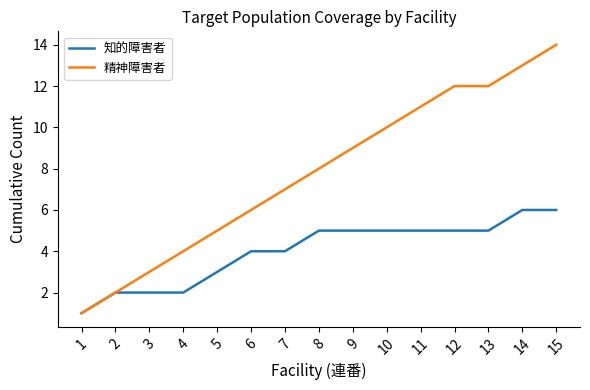

Reading left to right, extract all data points from this chart.

知的障害者: 1=1	2=2	3=2	4=2	5=3	6=4	7=4	8=5	9=5	10=5	11=5	12=5	13=5	14=6	15=6
精神障害者: 1=1	2=2	3=3	4=4	5=5	6=6	7=7	8=8	9=9	10=10	11=11	12=12	13=12	14=13	15=14